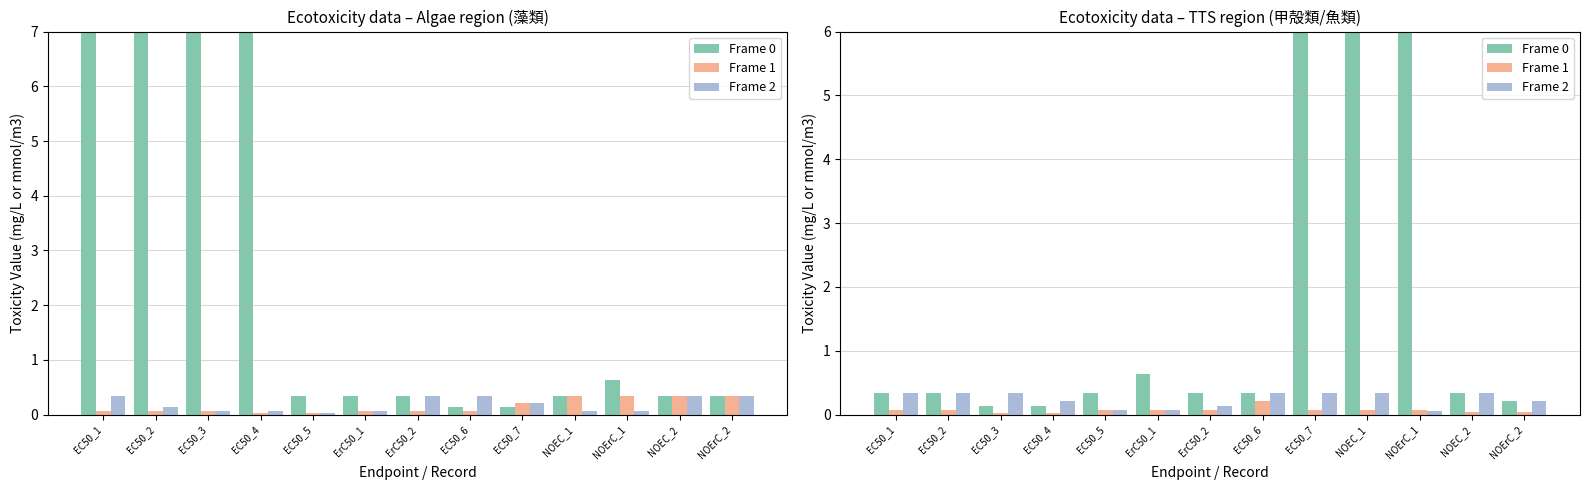

Reading right to left, transcribe all the data shown in this chart.

Frame 0: NOErC_2=0.2	NOEC_2=0.3	NOErC_1=107.0	NOEC_1=10.5	EC50_7=10.5	EC50_6=0.3	ErC50_2=0.3	ErC50_1=0.6	EC50_5=0.3	EC50_4=0.1	EC50_3=0.1	EC50_2=0.3	EC50_1=0.3
Frame 1: NOErC_2=0.0	NOEC_2=0.0	NOErC_1=0.1	NOEC_1=0.1	EC50_7=0.1	EC50_6=0.2	ErC50_2=0.1	ErC50_1=0.1	EC50_5=0.1	EC50_4=0.0	EC50_3=0.0	EC50_2=0.1	EC50_1=0.1
Frame 2: NOErC_2=0.2	NOEC_2=0.3	NOErC_1=0.1	NOEC_1=0.3	EC50_7=0.3	EC50_6=0.3	ErC50_2=0.1	ErC50_1=0.1	EC50_5=0.1	EC50_4=0.2	EC50_3=0.3	EC50_2=0.3	EC50_1=0.3